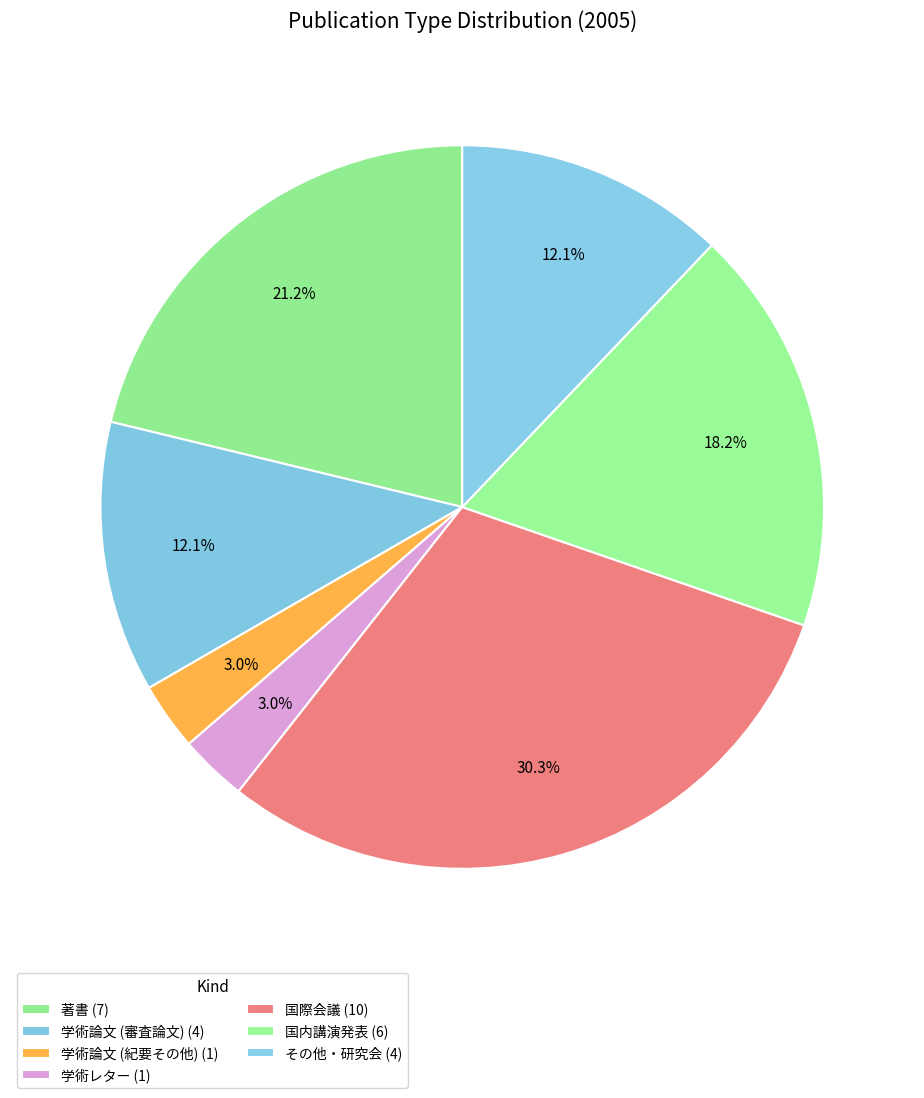

Is it true that その他・研究会 is 12% of the pie?

True